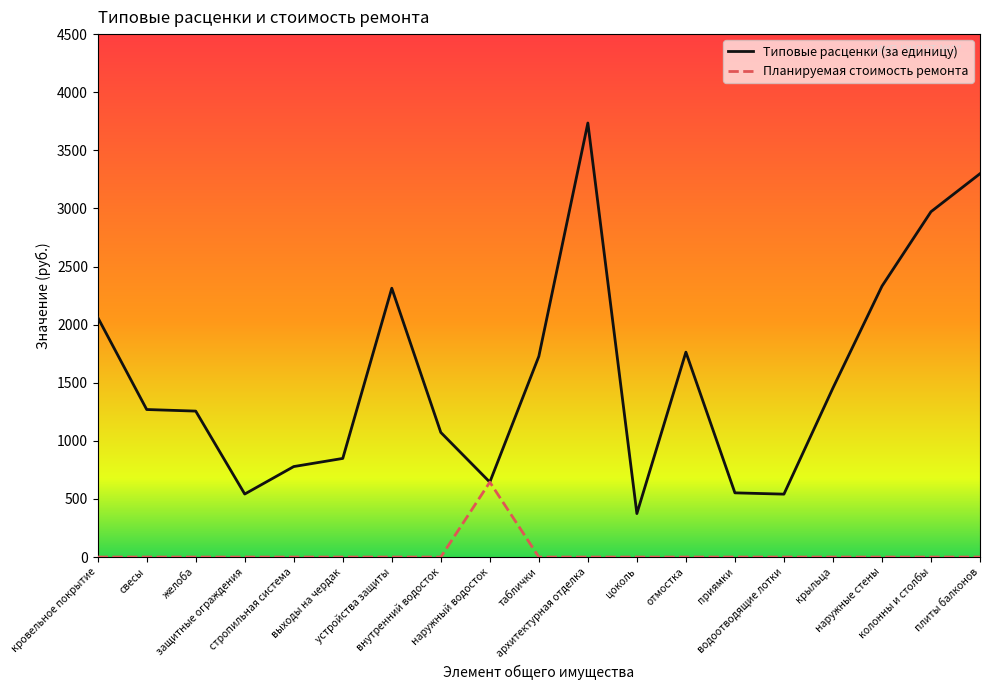

Rank the series by their average value, from highest to lowest.

Типовые расценки (за единицу), Планируемая стоимость ремонта